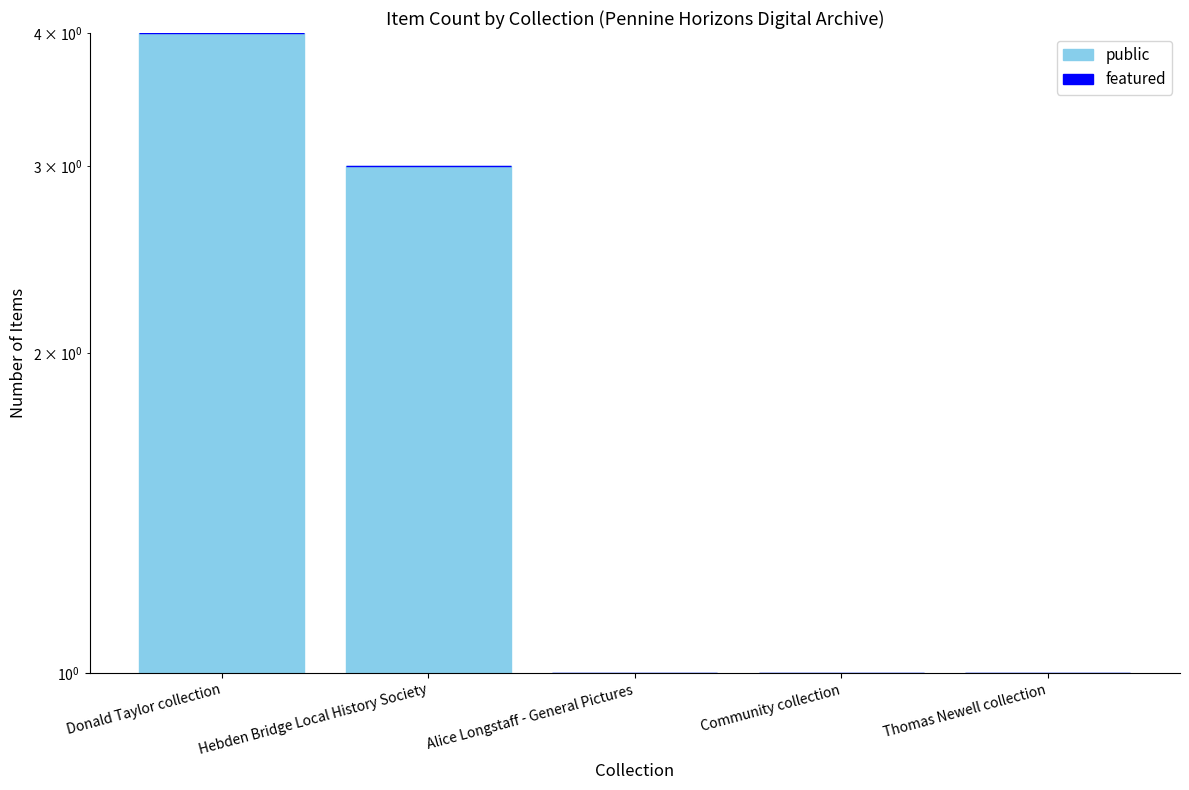

How many series are shown in this chart?

2